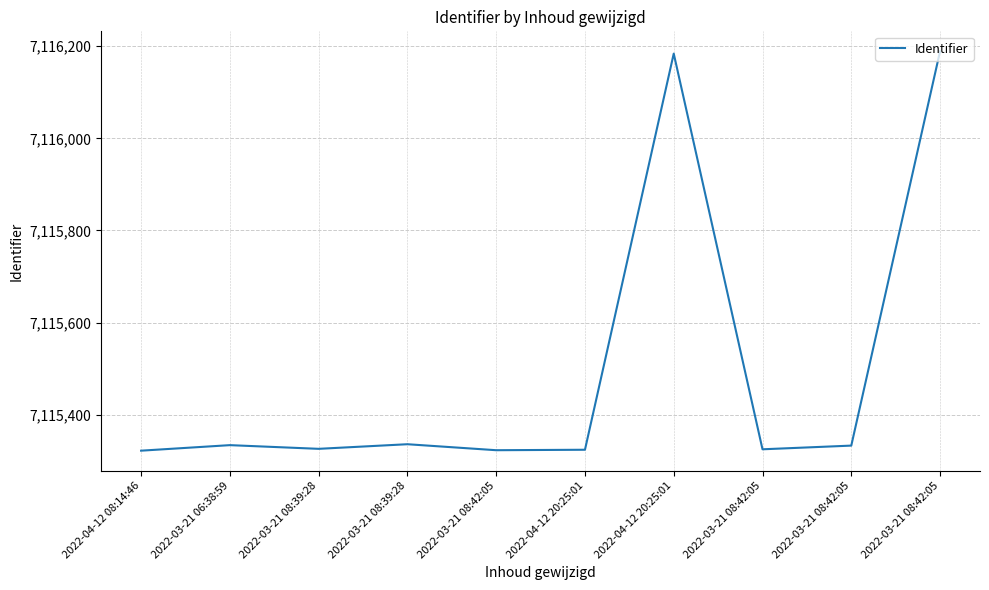

List the labels in order of value, largest first.

2022-03-21 08:42:05, 2022-04-12 20:25:01, 2022-03-21 08:39:28, 2022-03-21 06:38:59, 2022-03-21 08:42:05, 2022-03-21 08:39:28, 2022-03-21 08:42:05, 2022-04-12 20:25:01, 2022-03-21 08:42:05, 2022-04-12 08:14:46